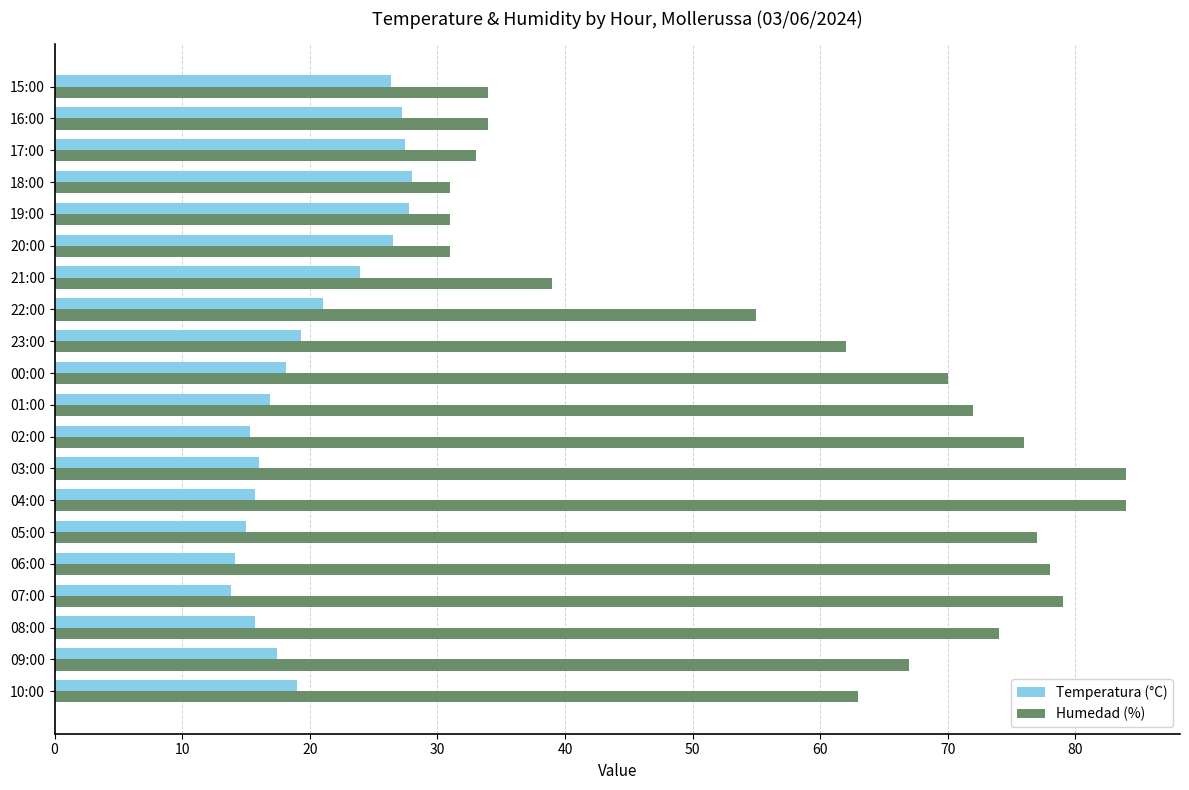

Which series has the largest range (max minus min)?

Humedad (%)